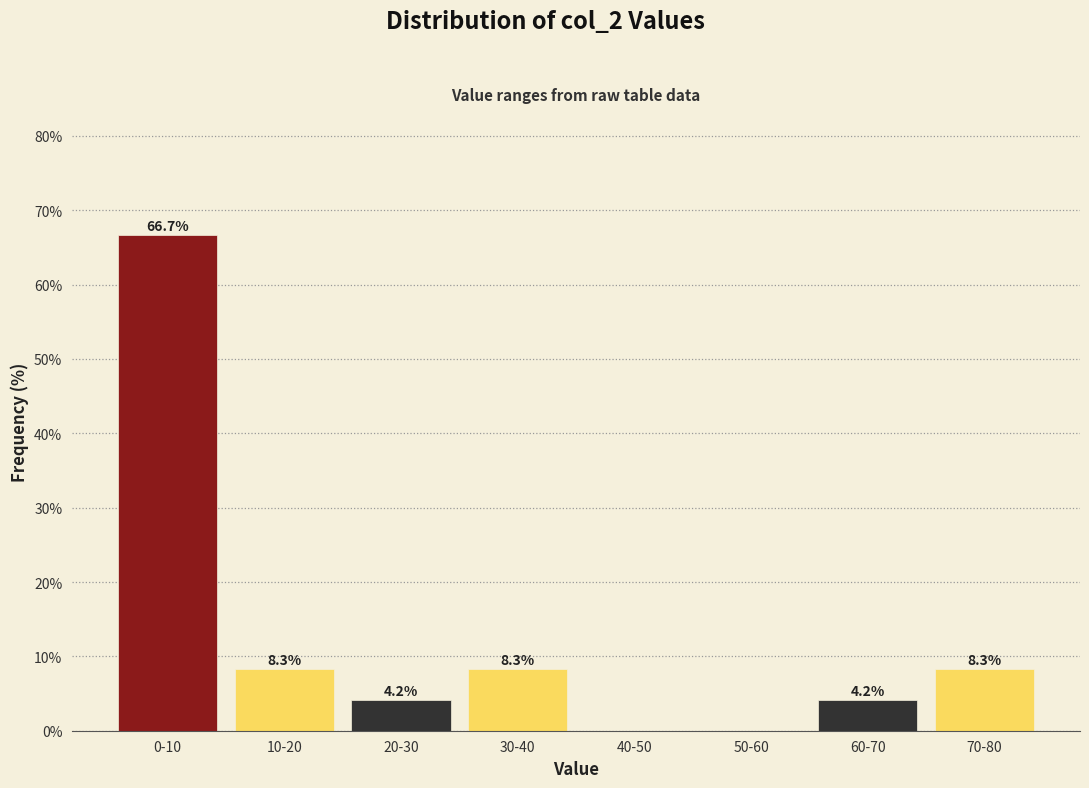

Reading left to right, list all the values displayed in this chart.

0-10=66.7	10-20=8.3	20-30=4.2	30-40=8.3	40-50=0.0	50-60=0.0	60-70=4.2	70-80=8.3